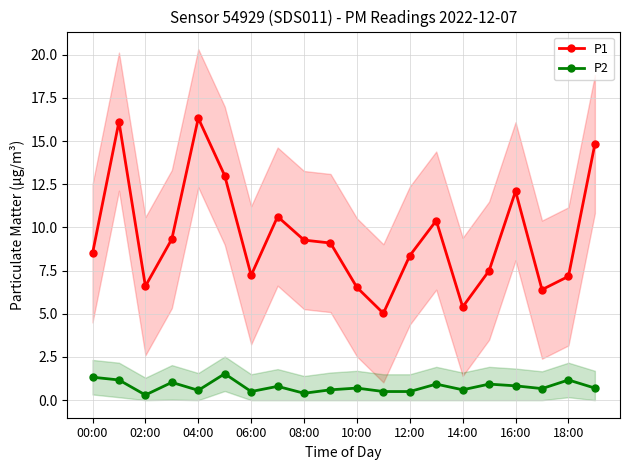

What is the difference between the second highest and minimum values in the P1 series?

11.1